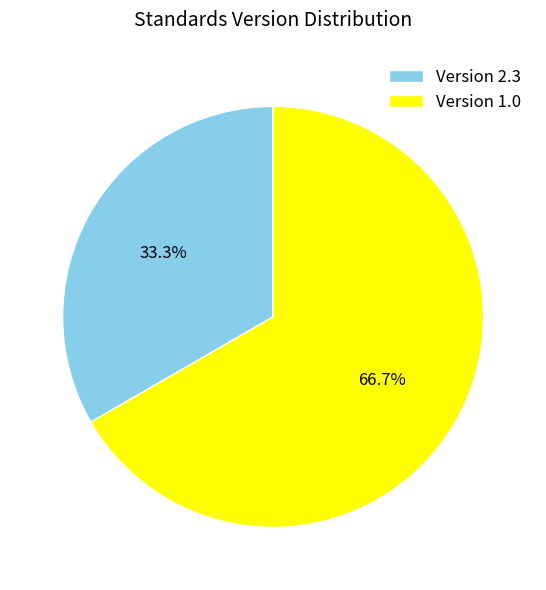

Between Version 2.3 and Version 1.0, which is larger?

Version 1.0